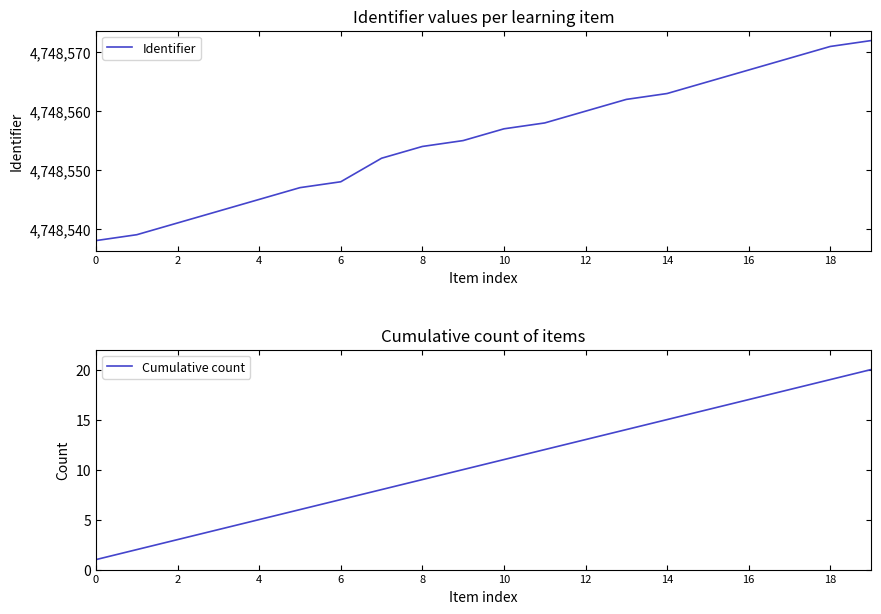

The Identifier series shows 4748567 at 16. True or false?

True